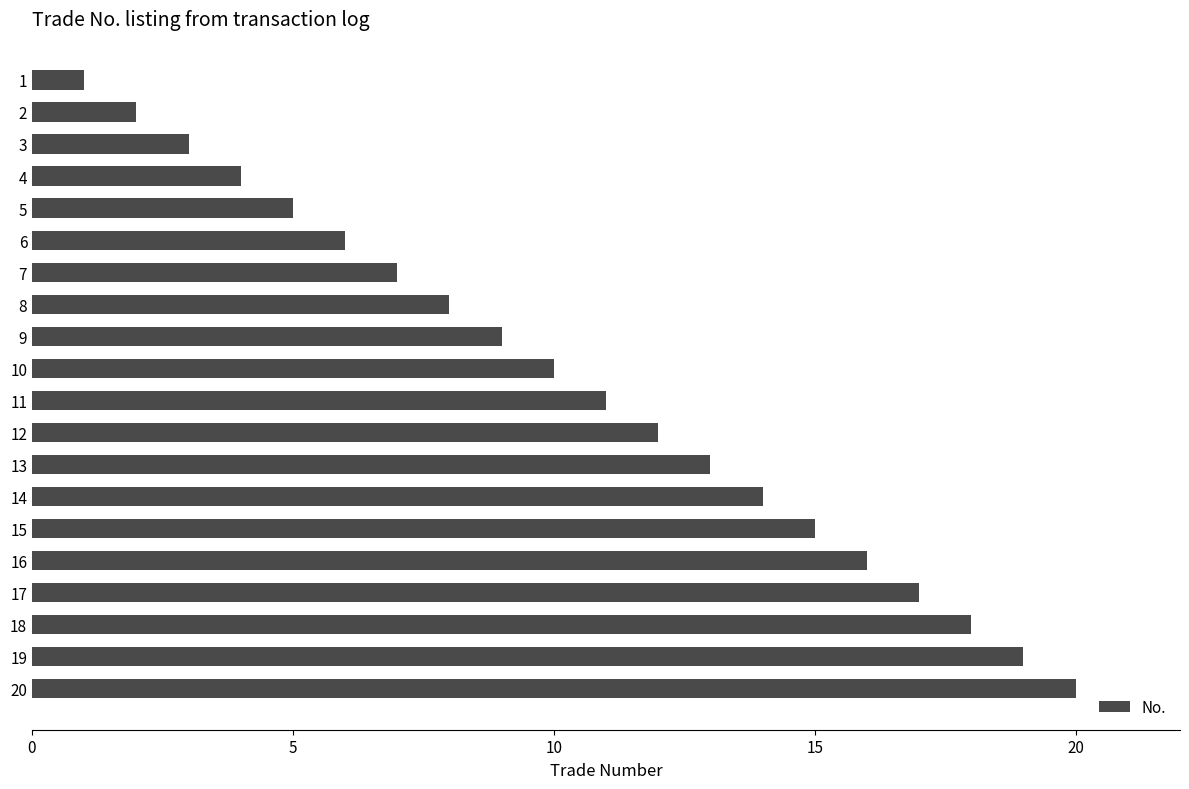

What is the sum of the values at 10 and 14?

24